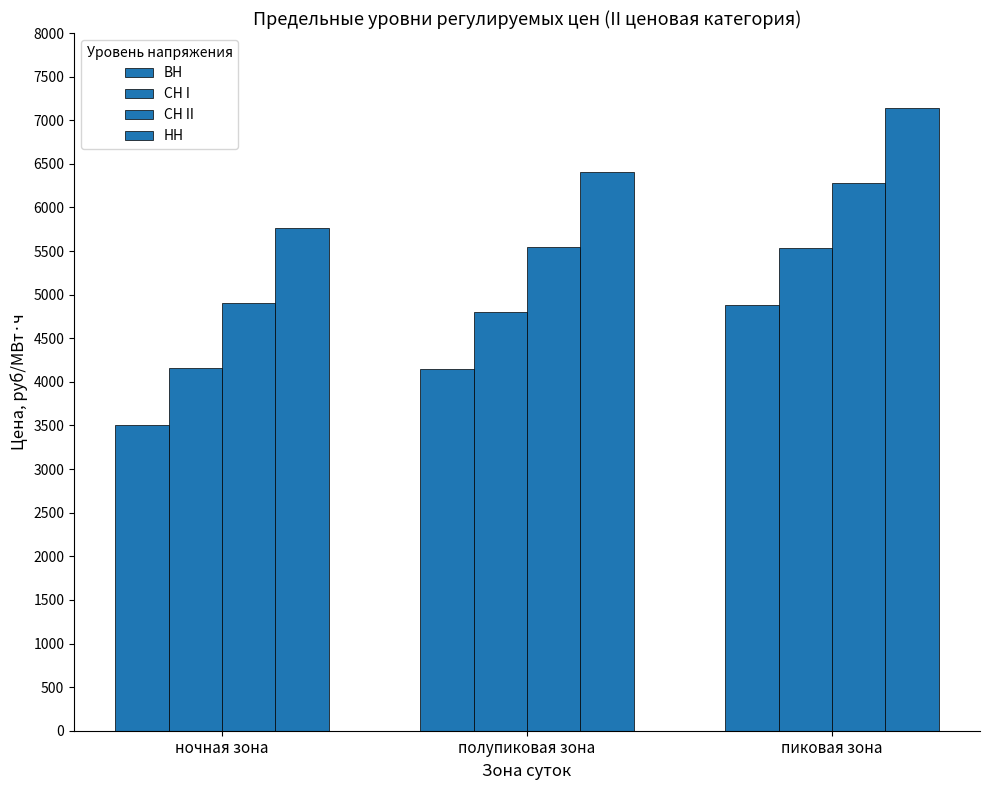

Reading right to left, what are all the values shown in this chart?

ВН: пиковая зона=4880.4	полупиковая зона=4147.3	ночная зона=3506.6
СН I: пиковая зона=5537.7	полупиковая зона=4804.6	ночная зона=4163.9
СН II: пиковая зона=6282.0	полупиковая зона=5548.9	ночная зона=4908.2
НН: пиковая зона=7141.9	полупиковая зона=6408.9	ночная зона=5768.1